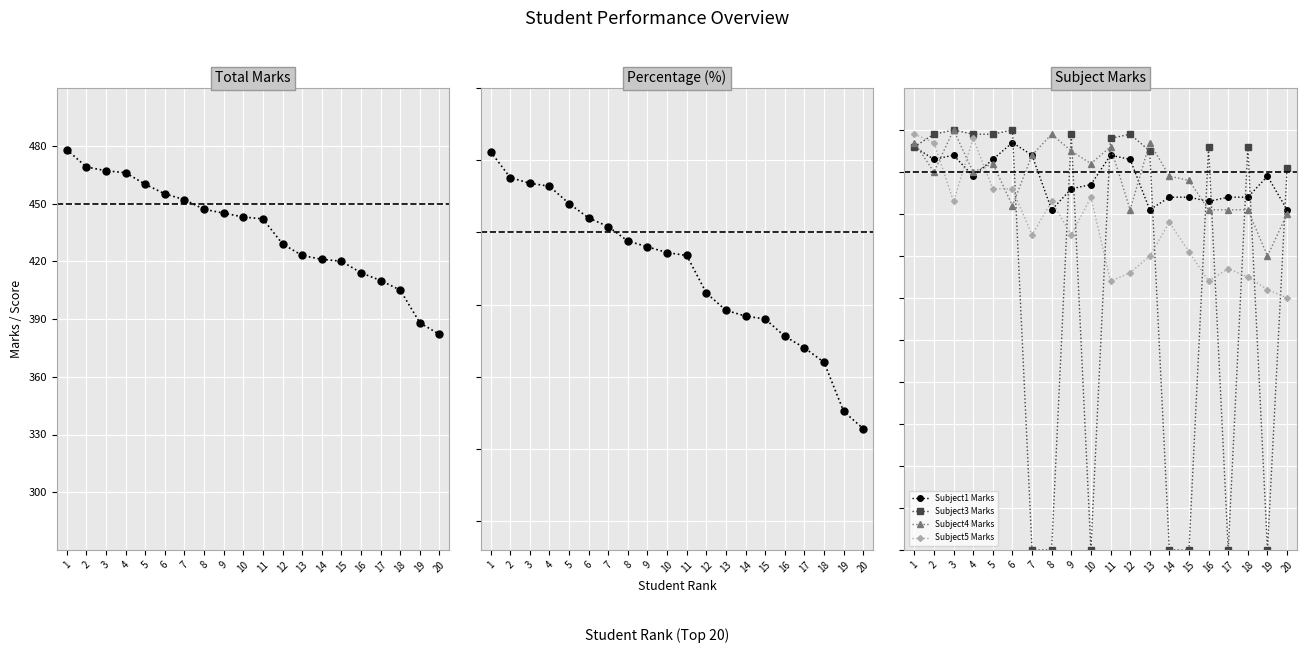

Is the value of Subject4 Marks at 16 greater than the value of Subject5 Marks at 10?

No